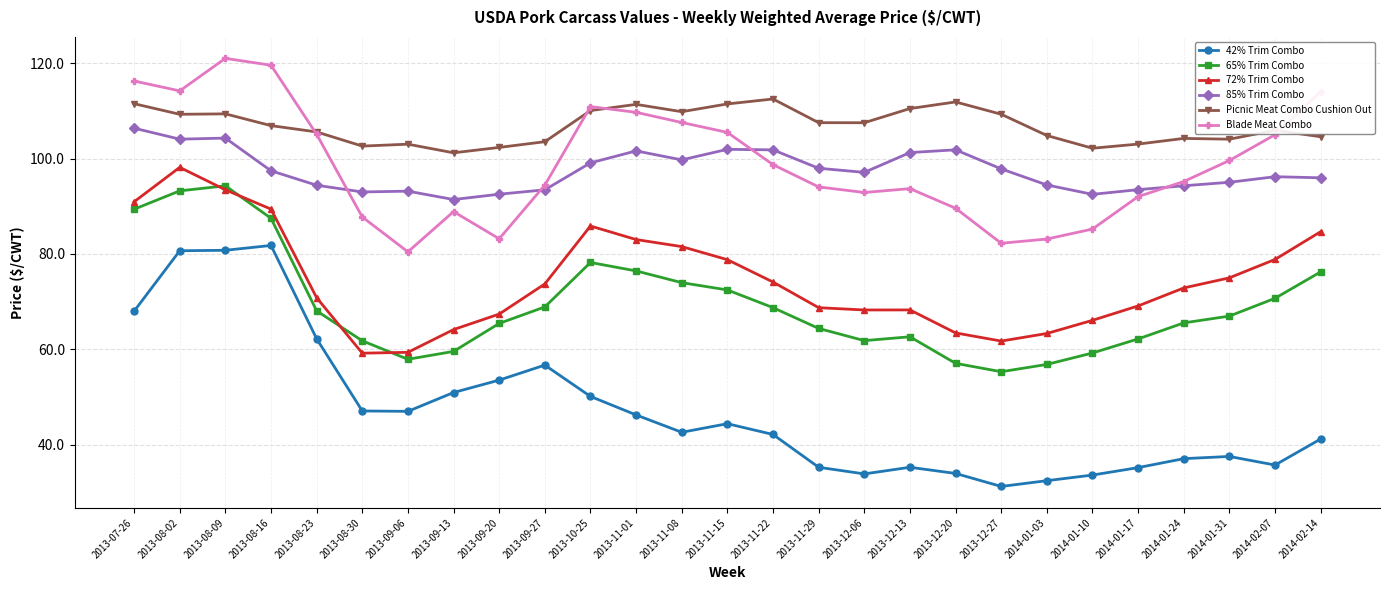

The 42% Trim Combo series shows 33.9 at 2013-12-06. True or false?

True